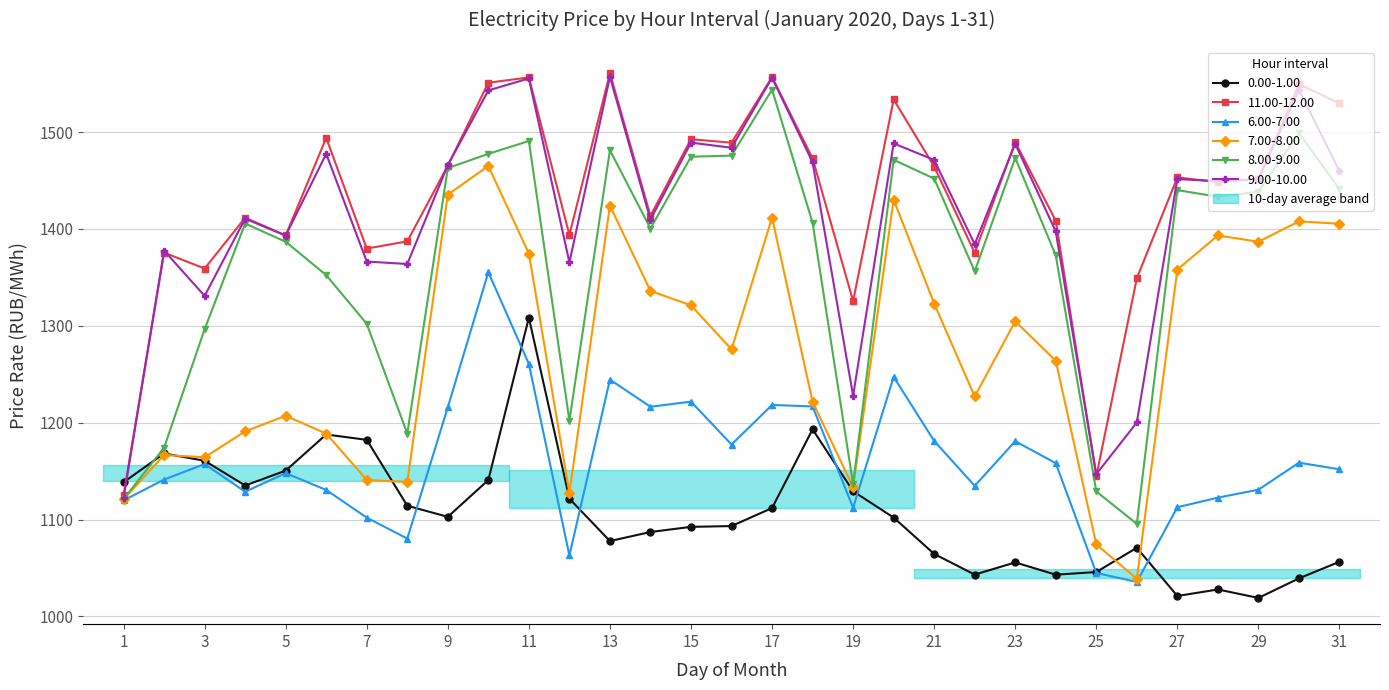

List the labels in order of 6.00-7.00 value, largest first.

10, 11, 20, 13, 15, 17, 18, 14, 9, 21, 23, 16, 30, 24, 3, 31, 5, 2, 22, 29, 6, 4, 28, 1, 27, 19, 7, 8, 12, 25, 26